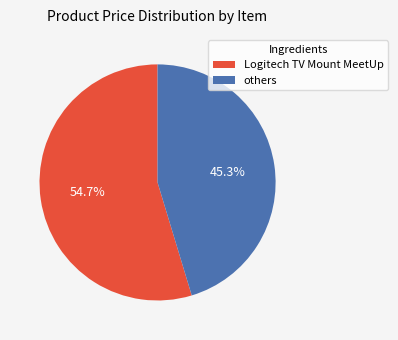

Which slice is the smallest?

others